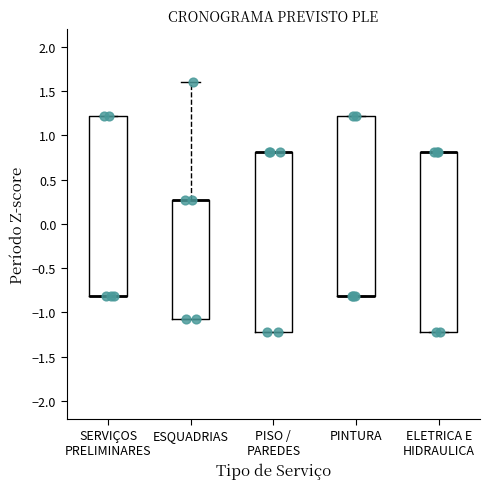

Where is the upper edge of the box for PISO / PAREDES on the y-axis? The values are not printed on the chart, so give them approximately, as read against the axis.

0.80